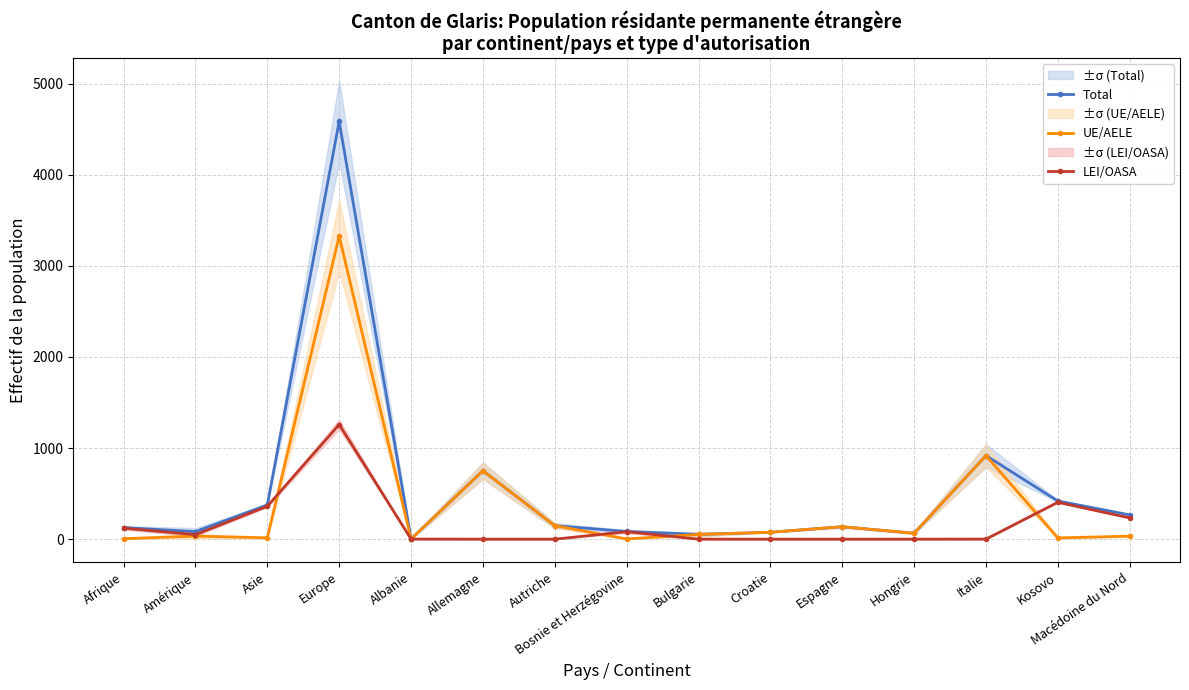

True or false: LEI/OASA and Total cross at least once.

False